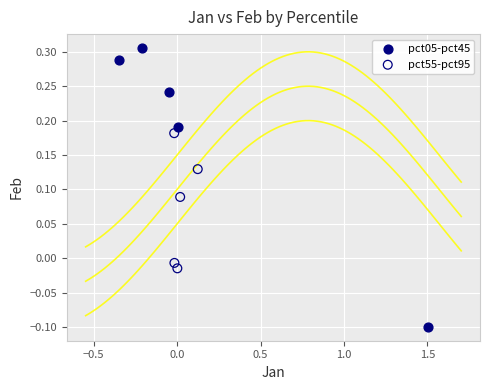

Which series reaches the minimum Y coordinate?

pct05-pct45